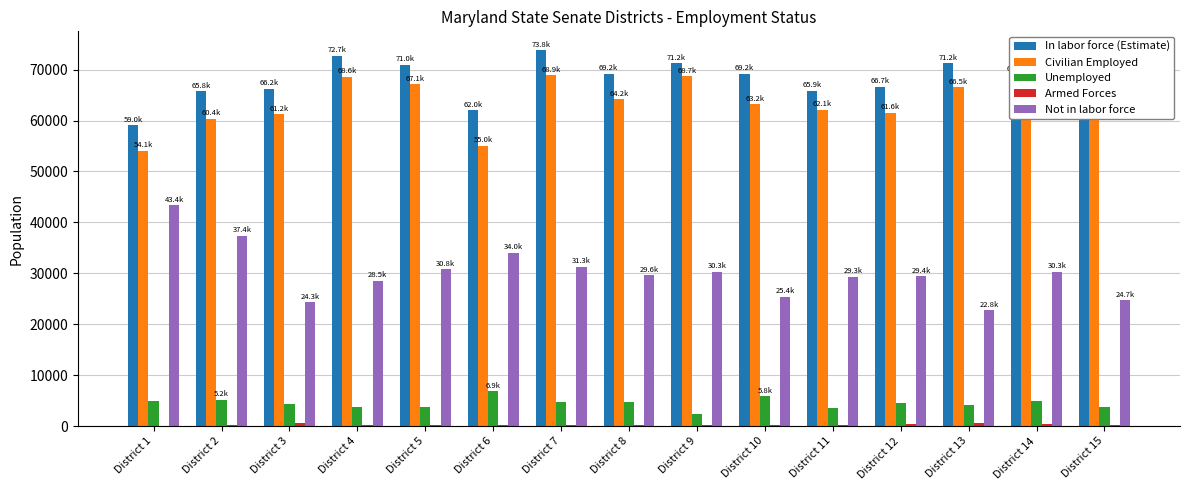

The value of Not in labor force at District 9 is 30302. True or false?

True